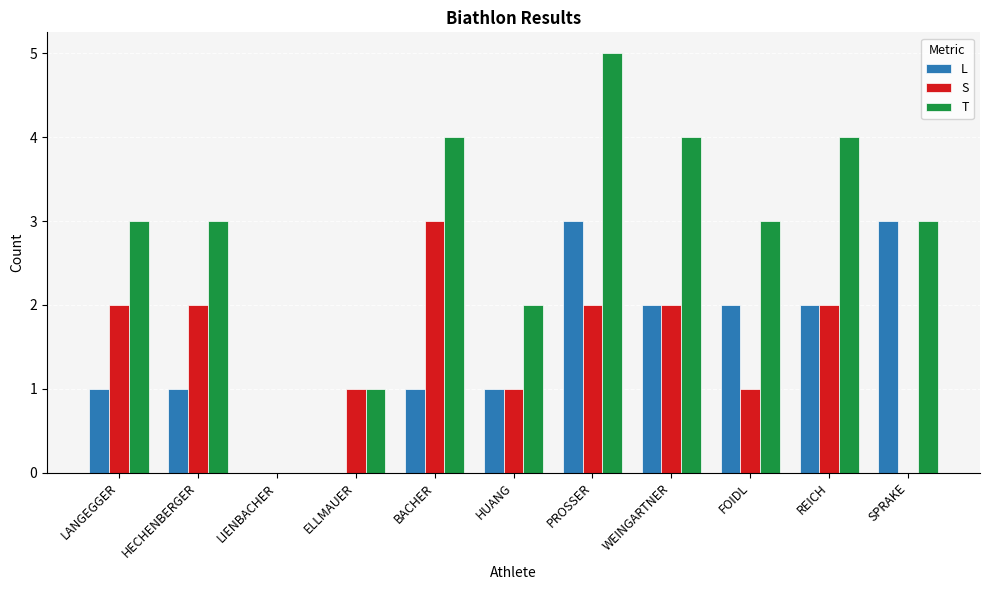

What is the sum of the L values at LIENBACHER and SPRAKE?

3